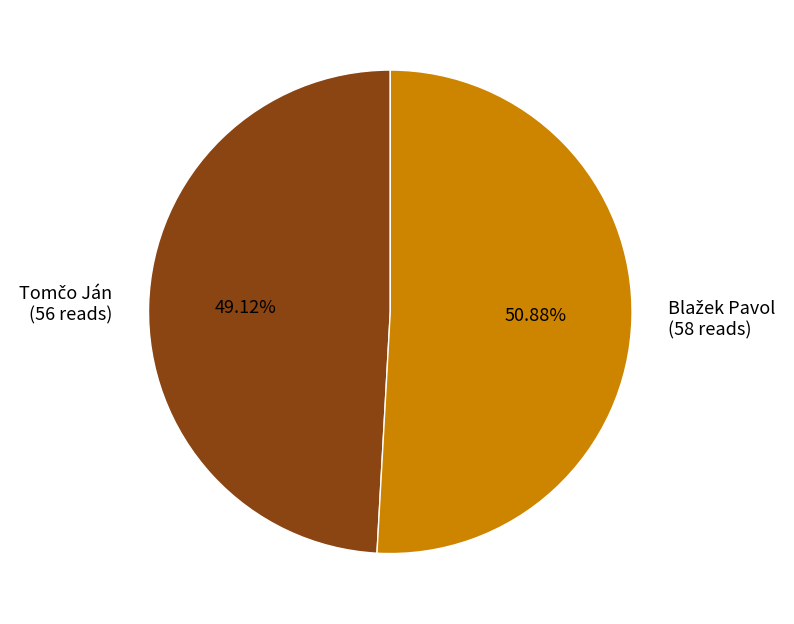

Count the number of slices in the pie.

2